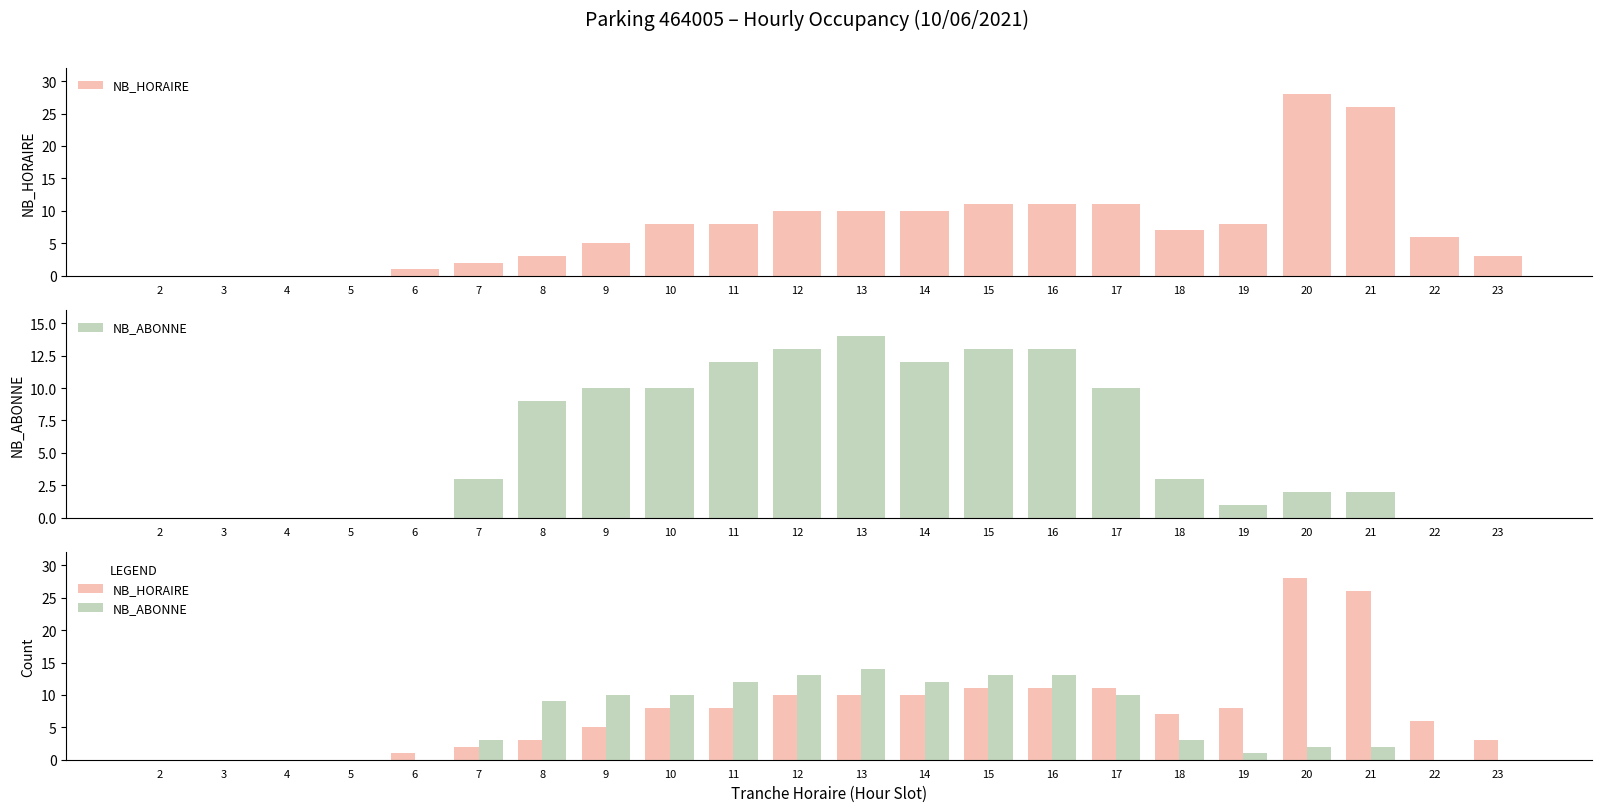

How many values in the NB_ABONNE series exceed 3?

10